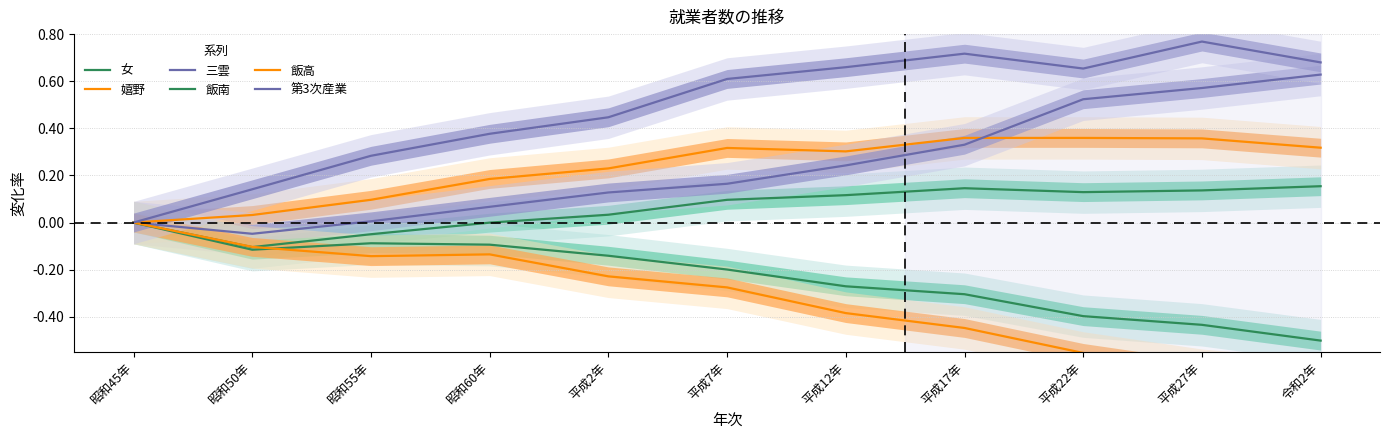

How many intersections are there between 飯高 and 飯南?

1